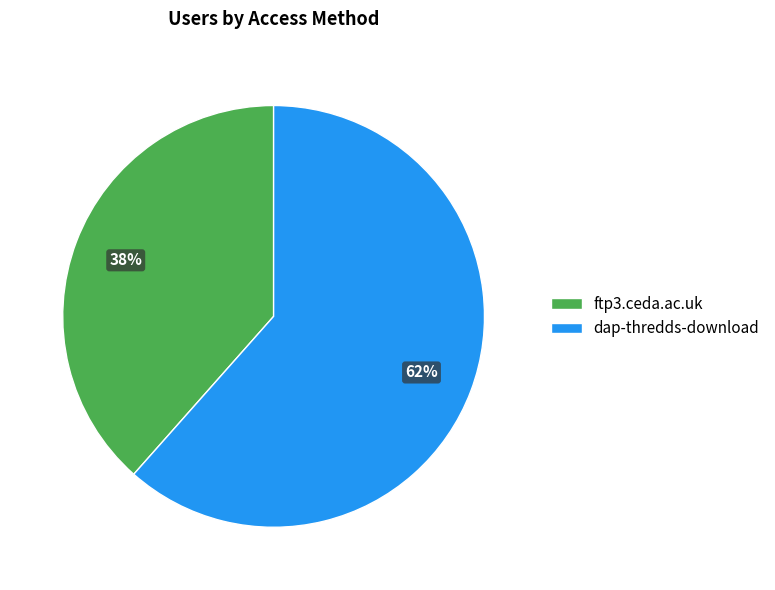

Which category has the smallest portion of the pie?

ftp3.ceda.ac.uk